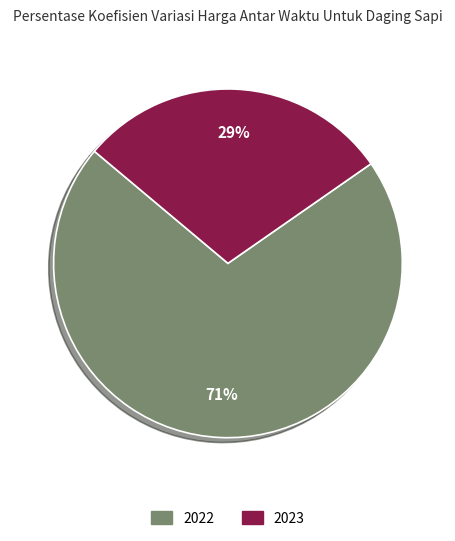

The 2023 slice represents 29% of the pie. True or false?

True